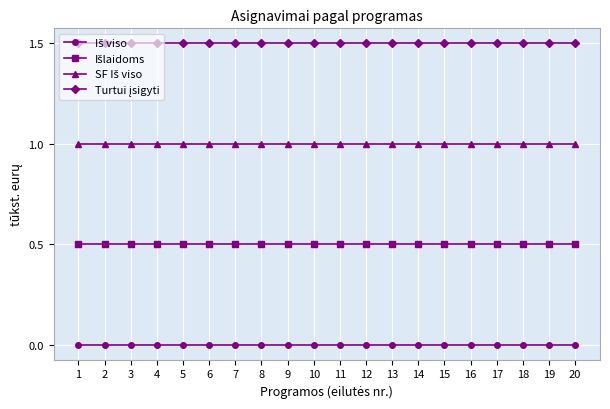

How many lines are shown in the chart?

4